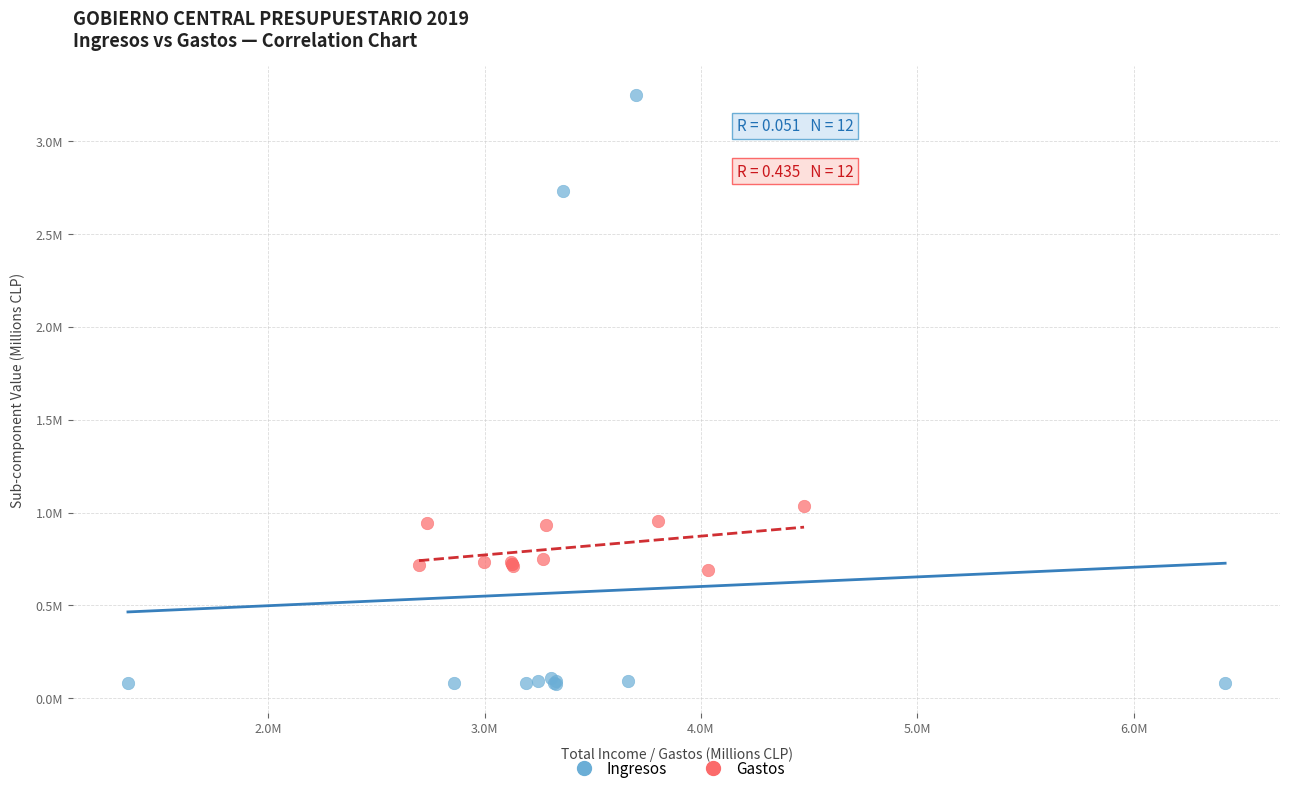

Which series reaches the maximum Y coordinate?

Ingresos